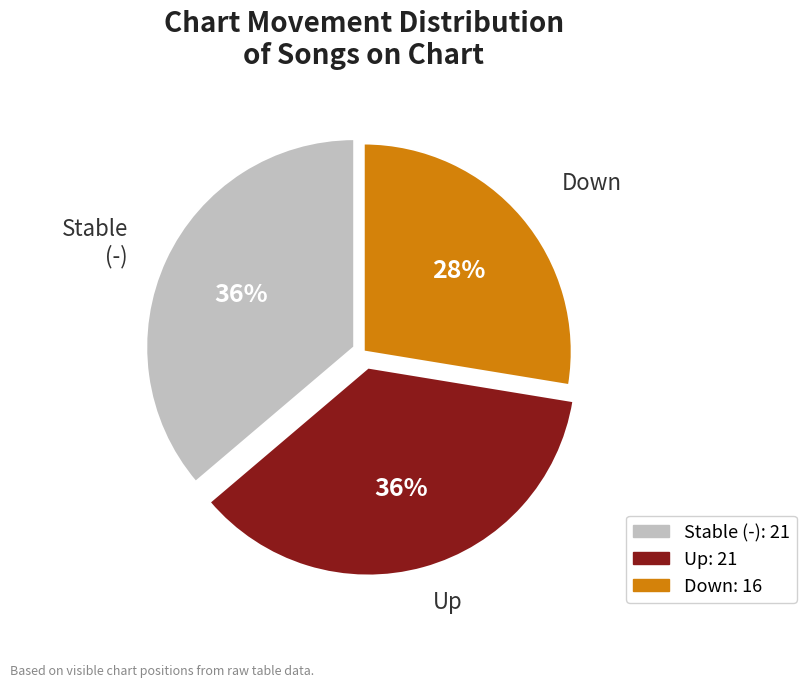

To the nearest percent, what is the average slice percentage?

33%